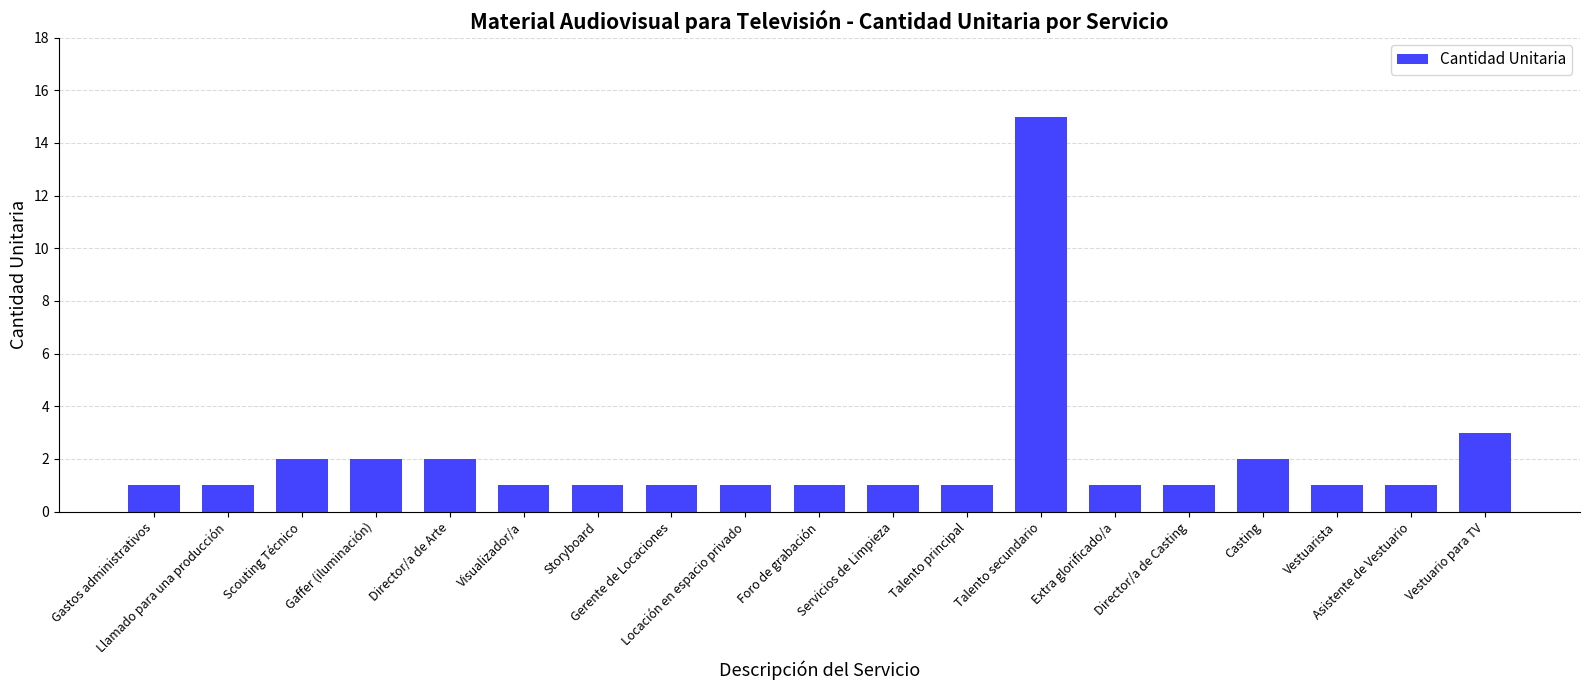

Between Llamado para una producción and Talento secundario, which is larger?

Talento secundario